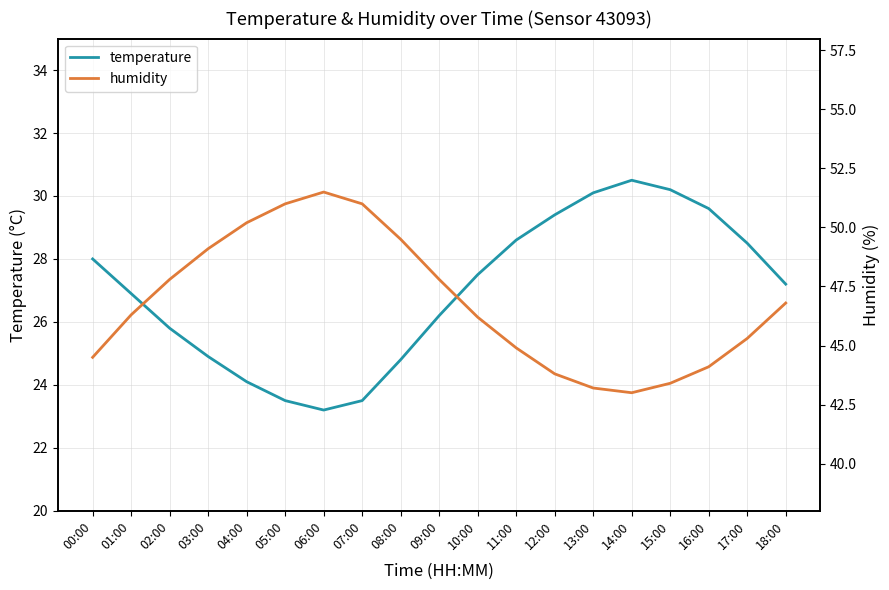

Is the value of temperature at 15:00 greater than the value of humidity at 12:00?

No